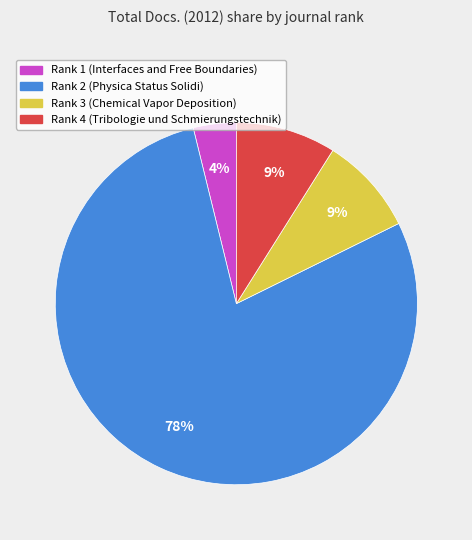

What is the ratio of the value at Rank 3 (Chemical Vapor Deposition) to the value at Rank 4 (Tribologie und Schmierungstechnik)?

1.0